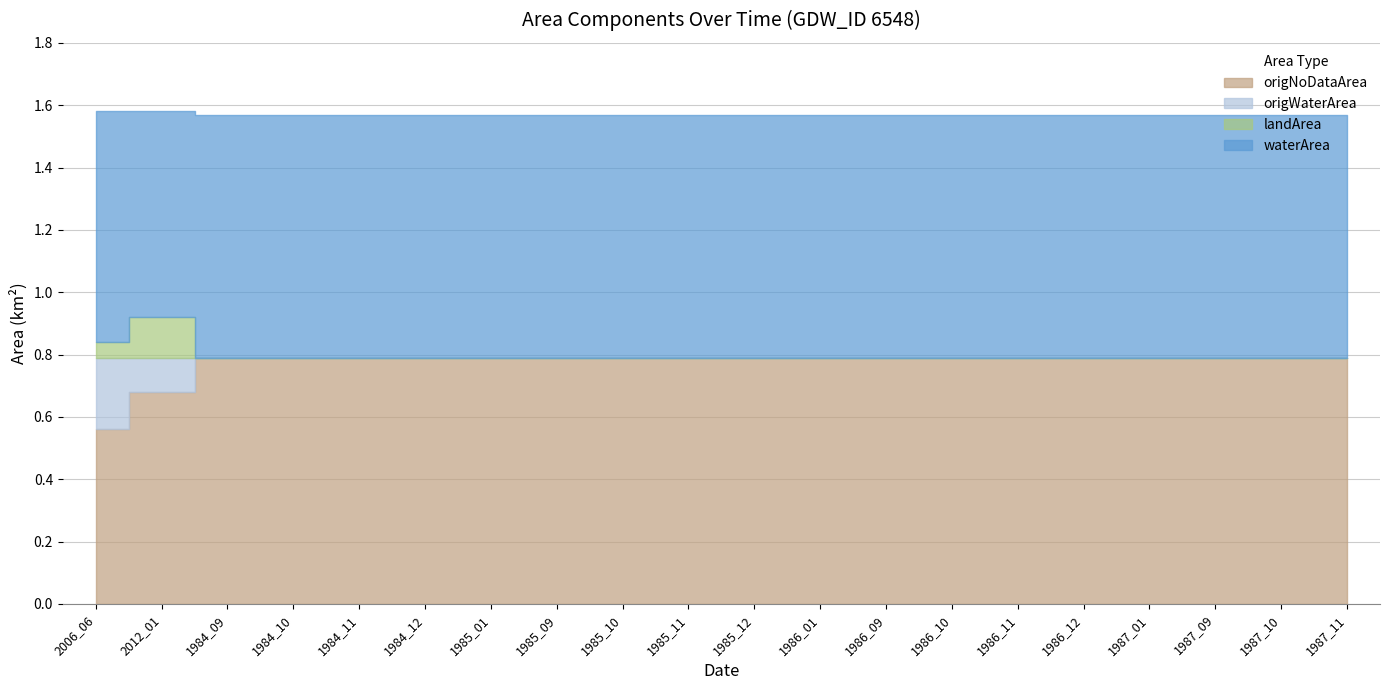

True or false: waterArea and origWaterArea cross at least once.

False